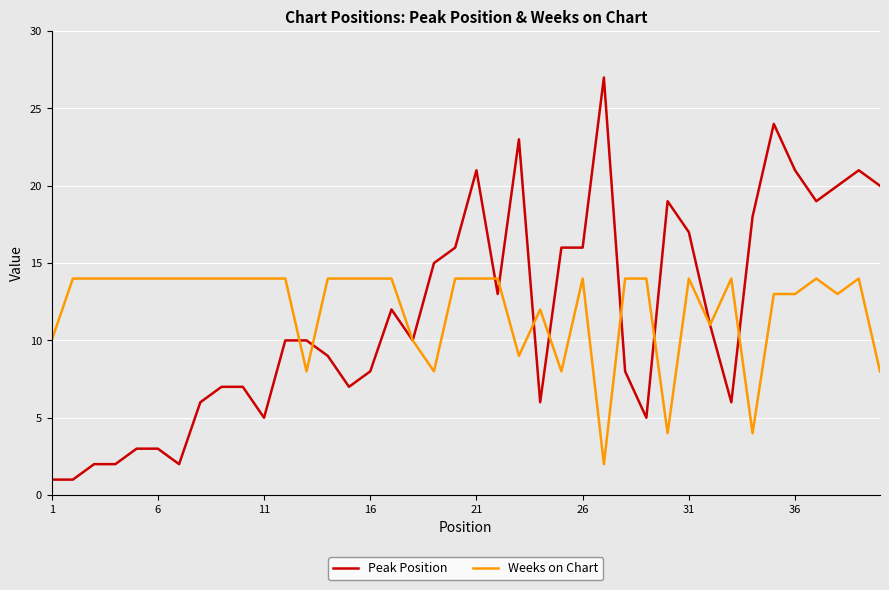

Which series has the largest range (max minus min)?

Peak Position